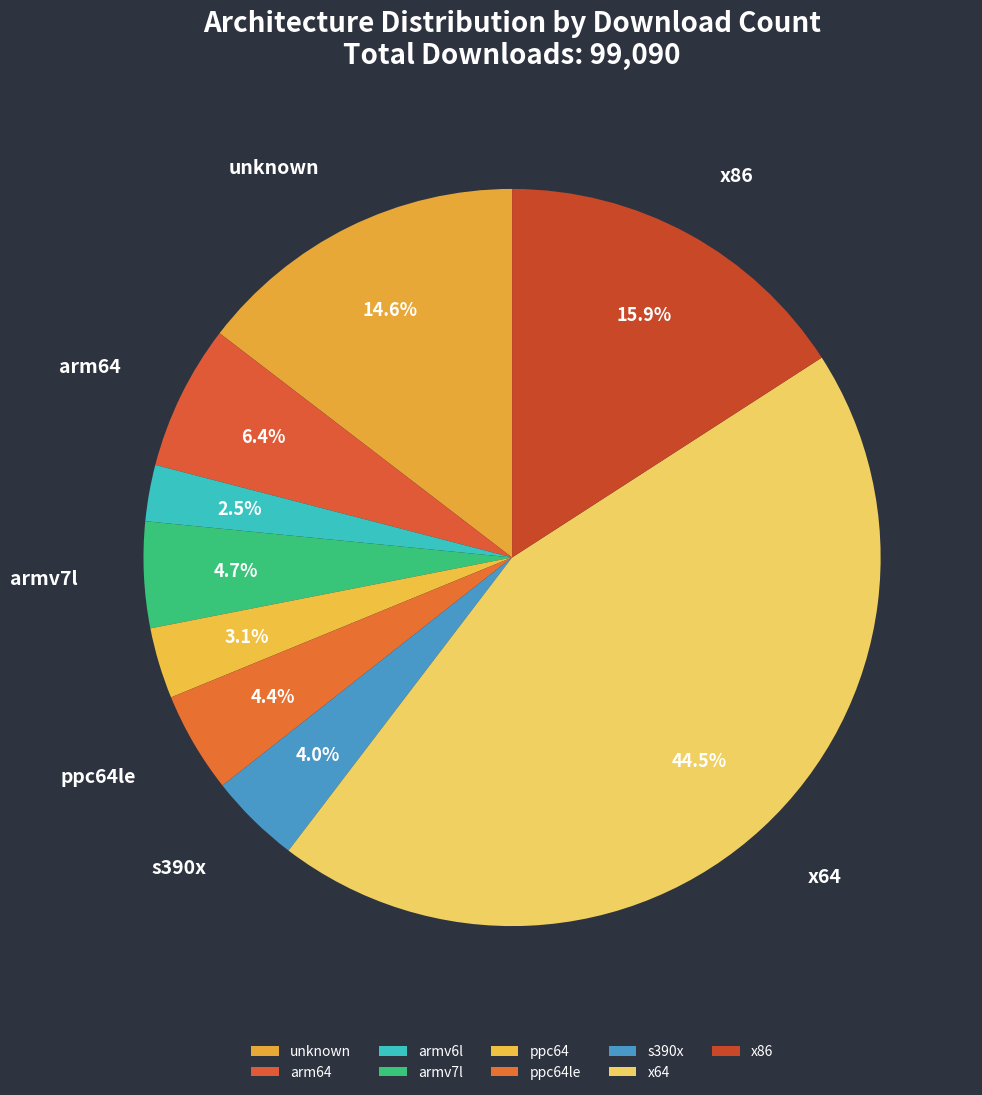

Is it true that armv7l is 5% of the pie?

True